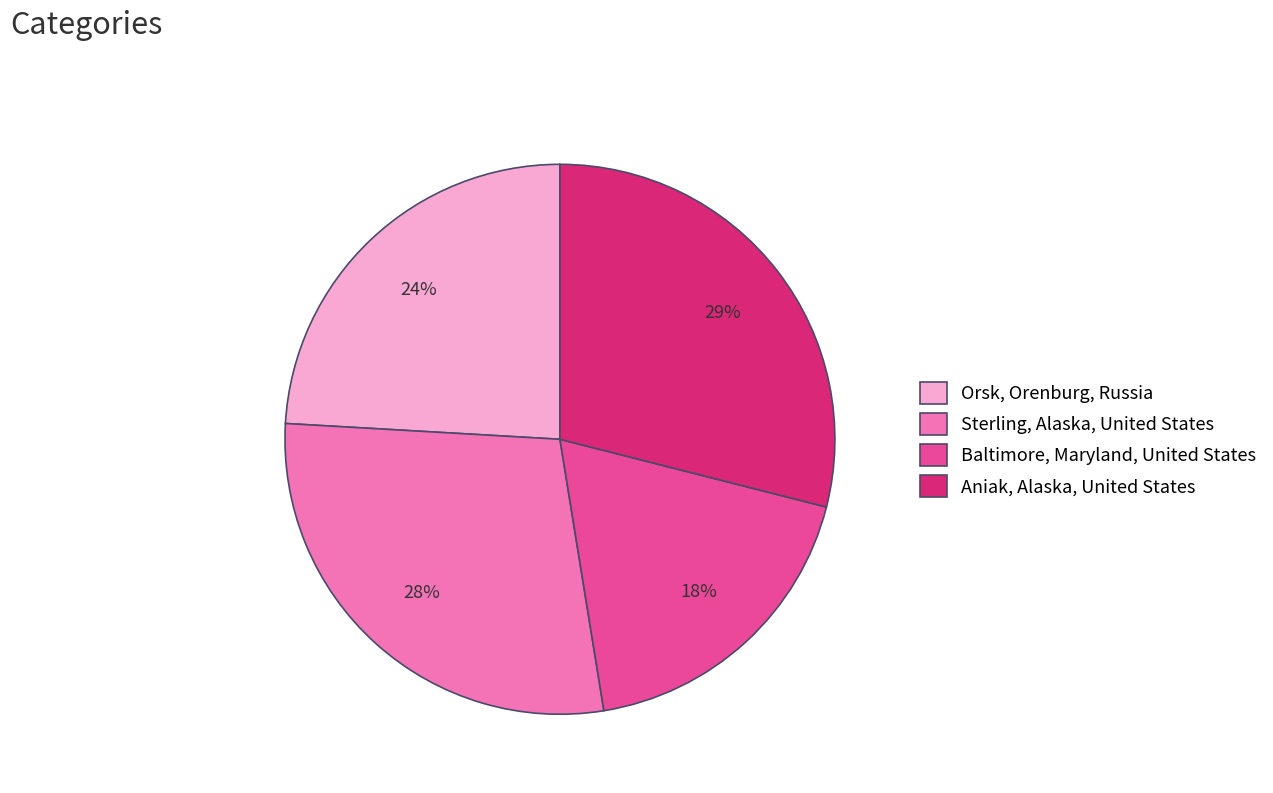

Is there a majority slice in this chart?

No